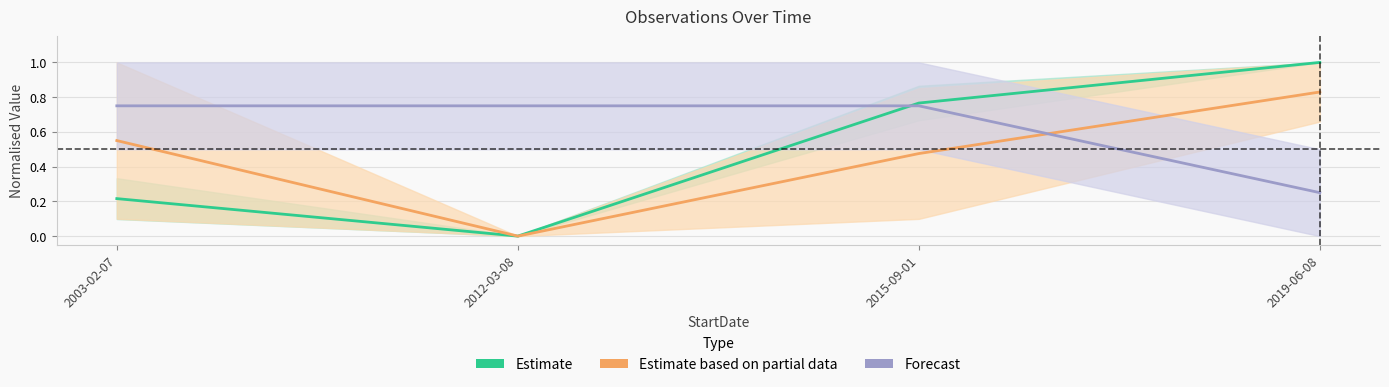

Where is Estimate based on partial data nearest to the value 0?

2012-03-08